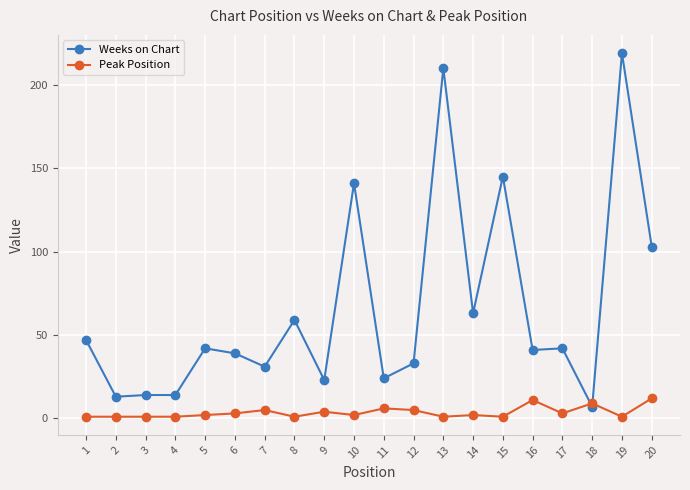

Is the value of Weeks on Chart at 8 greater than the value of Peak Position at 4?

Yes